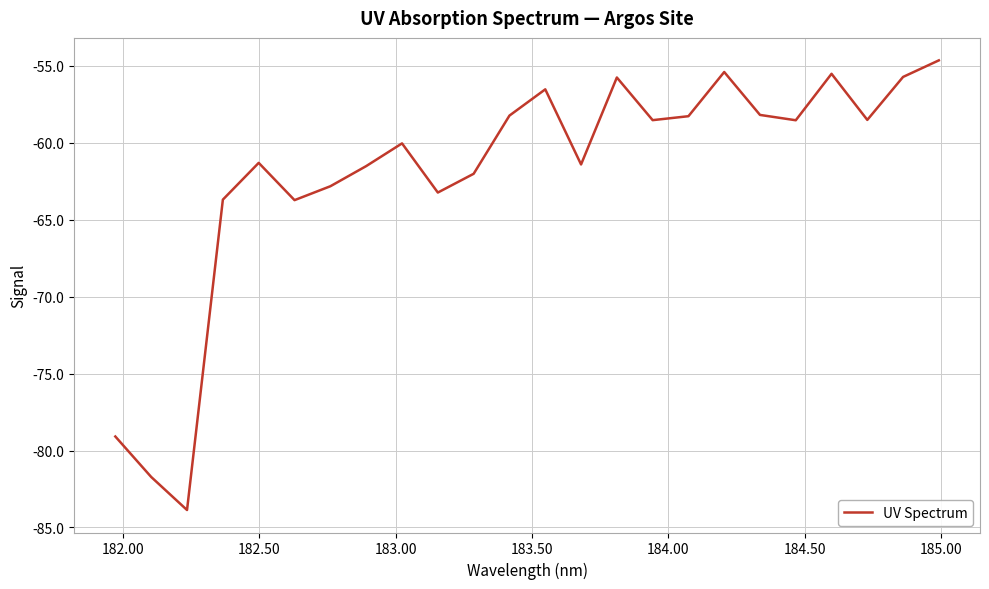

What is the minimum value shown in the chart?

-83.9